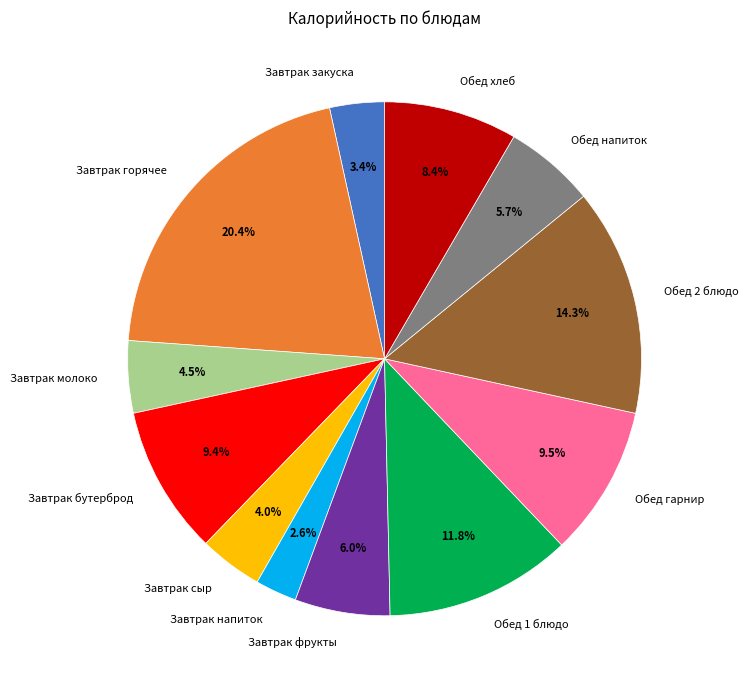

To the nearest percent, what portion does Обед хлеб represent?

8%